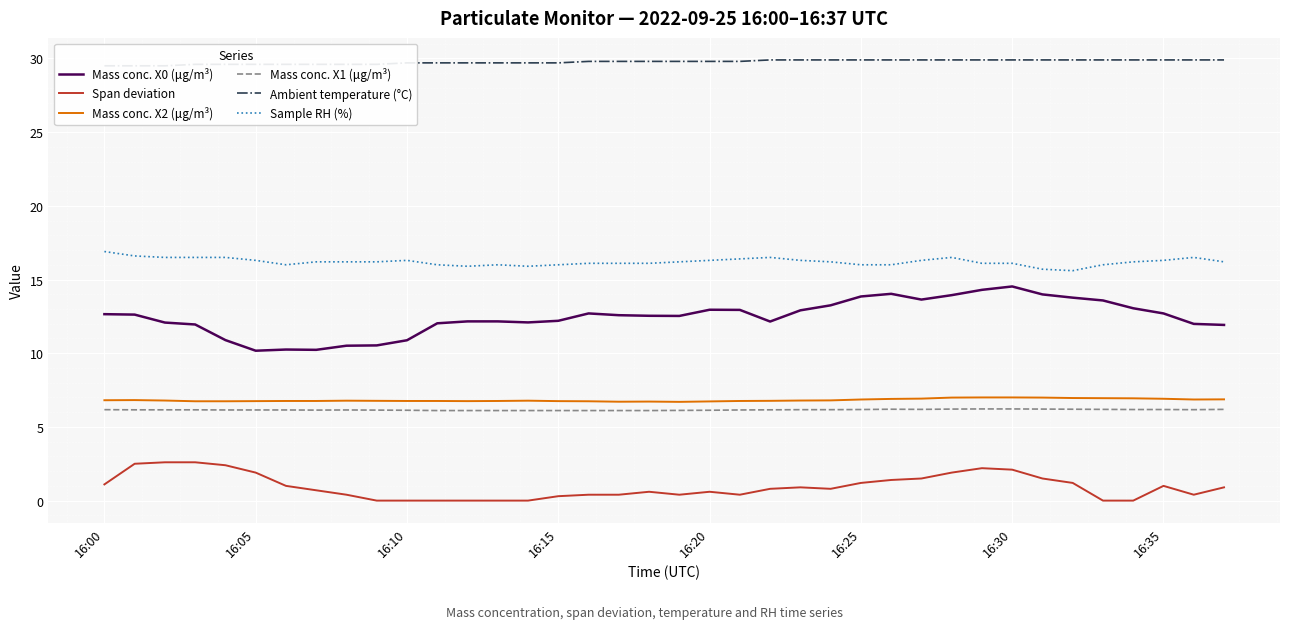

Which series has the widest spread of values?

Mass conc. X0 (μg/m³)